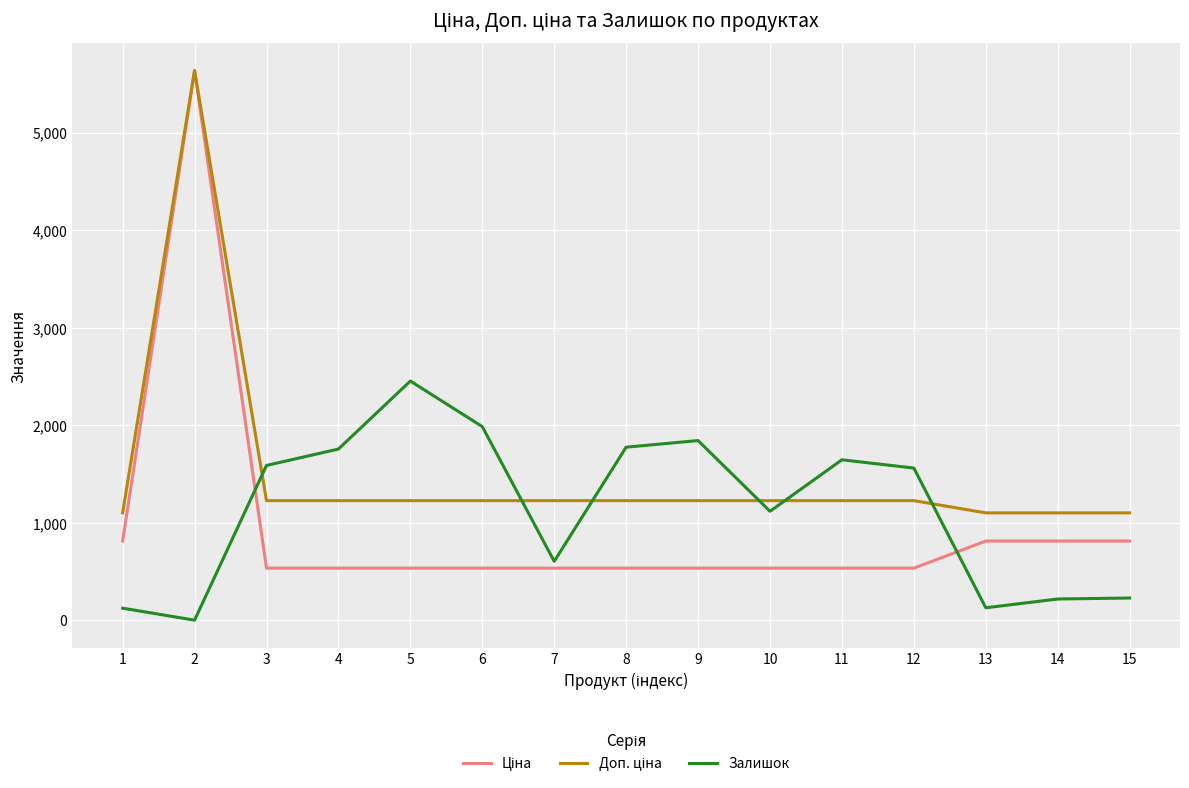

What is the greatest value displayed?

5636.0